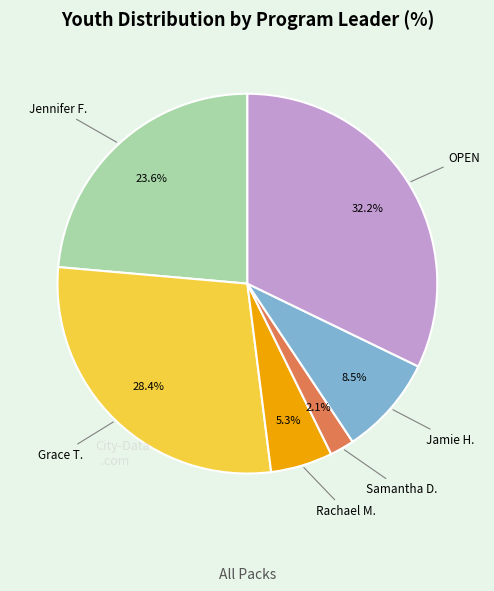

How many slices are in this pie chart?

6